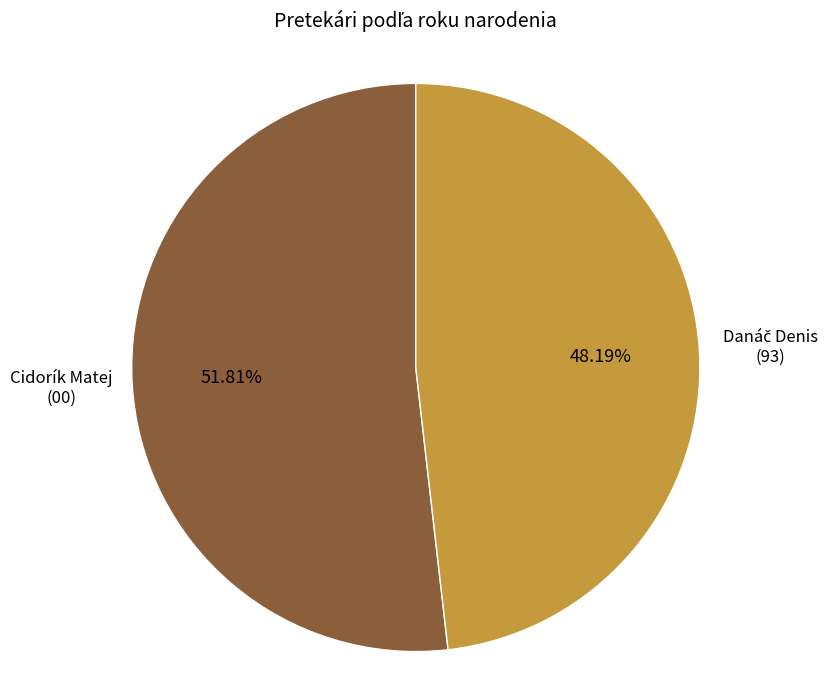

Is there any slice that represents more than half of the pie?

Yes